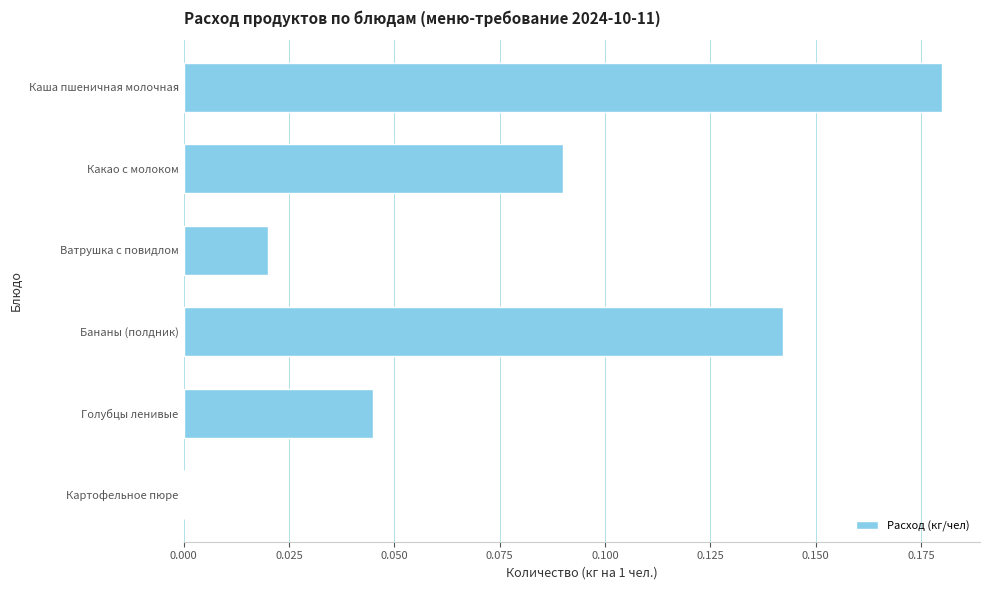

The value at Какао с молоком is 0.0. True or false?

False